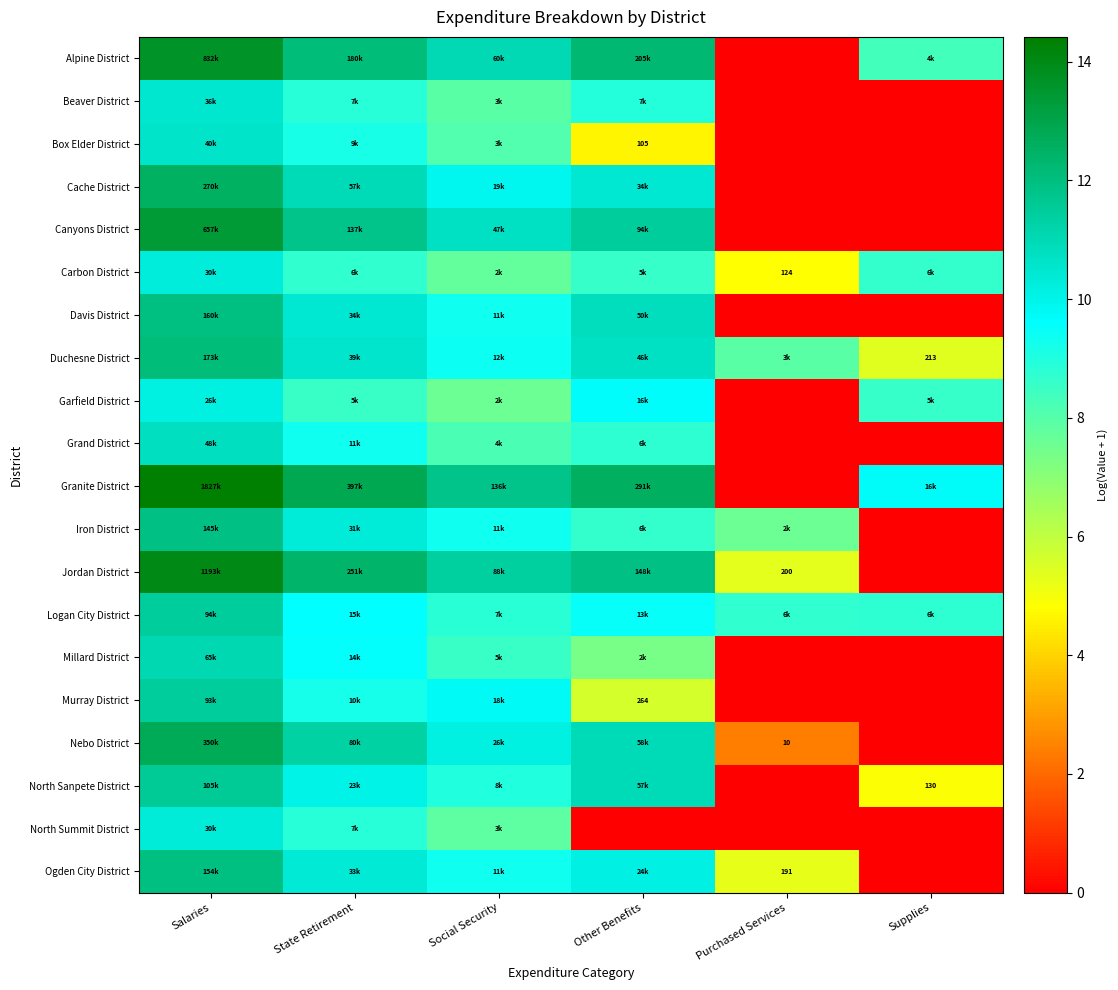

Is the value of Cache District at Supplies greater than the value of Box Elder District at State Retirement?

No